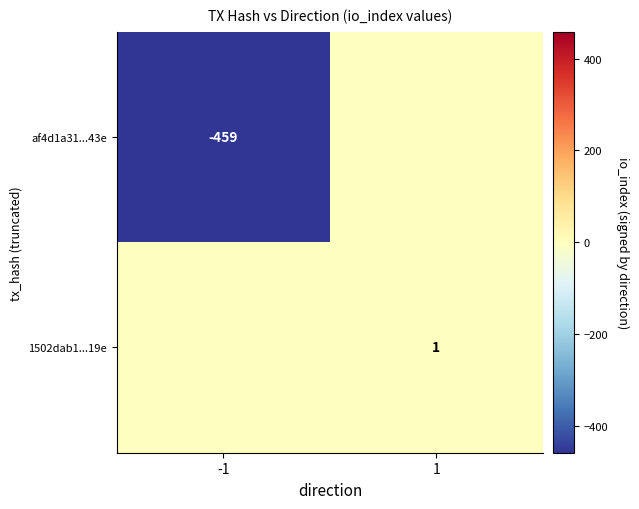

At how many categories does at least one series exceed -126?

2